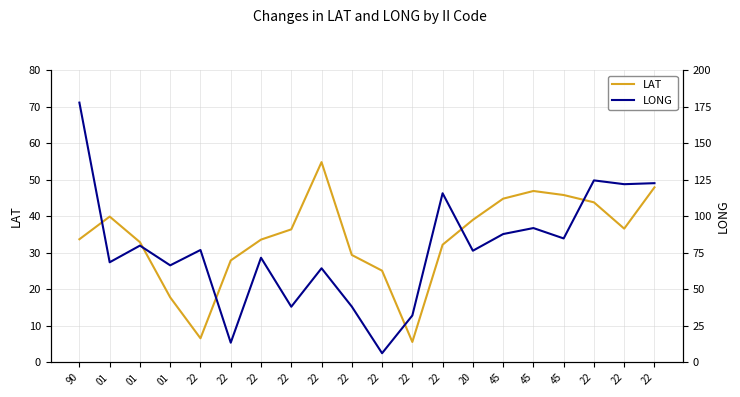

What is the difference between the second highest and second lowest values in the LONG series?

111.0